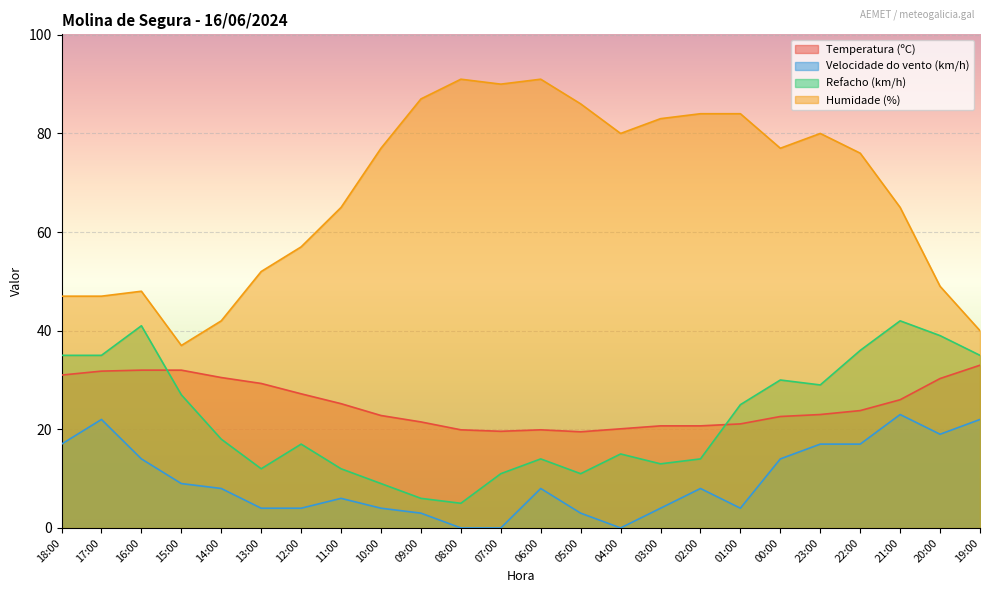

Which has a higher value, 02:00 or 22:00?

22:00